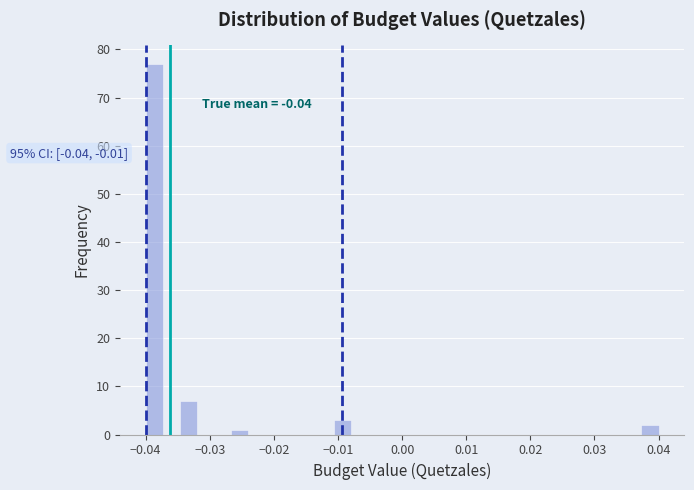

Around what value on the x-axis is the tallest bar? Give the approximate position of its centre, as read against the axis.

-0.039